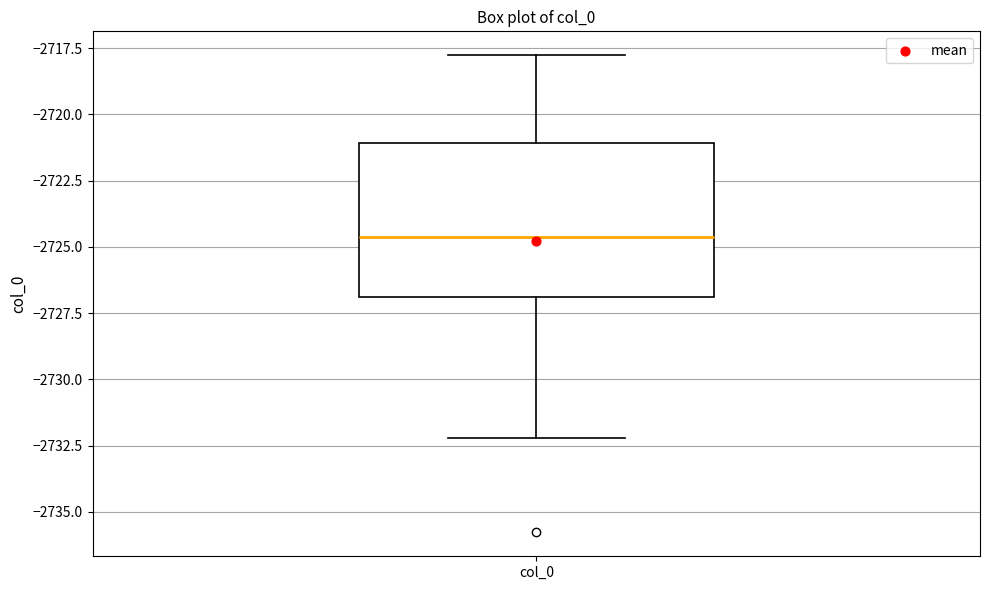

Where is the upper edge of the box for col_0 on the y-axis? The values are not printed on the chart, so give them approximately, as read against the axis.

-2721.0